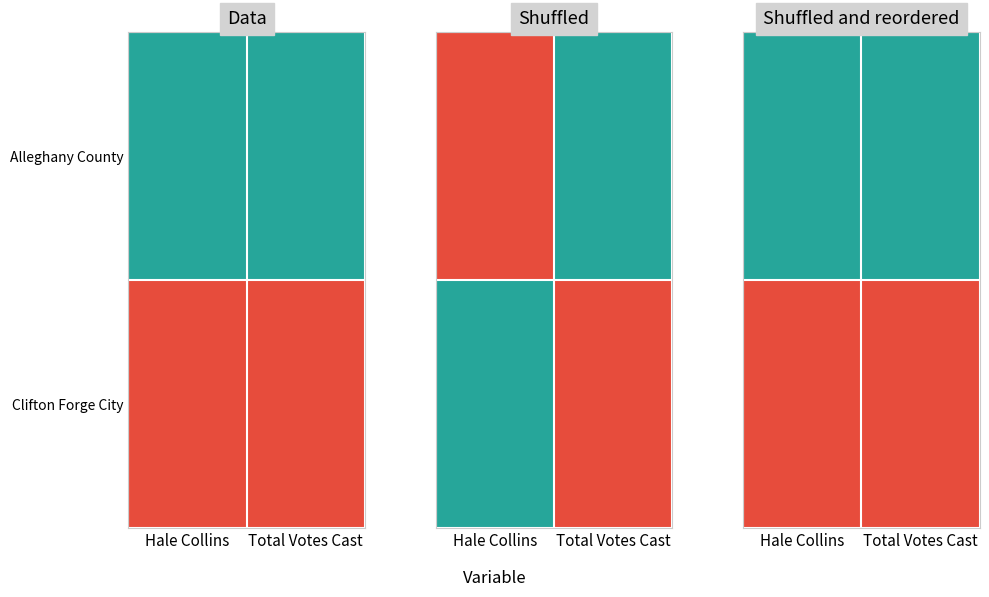

Which series has the widest spread of values?

Alleghany County